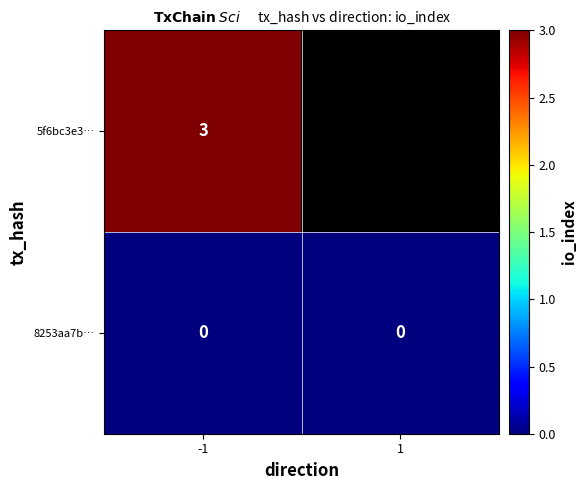

What is the total value across all series at -1?

3